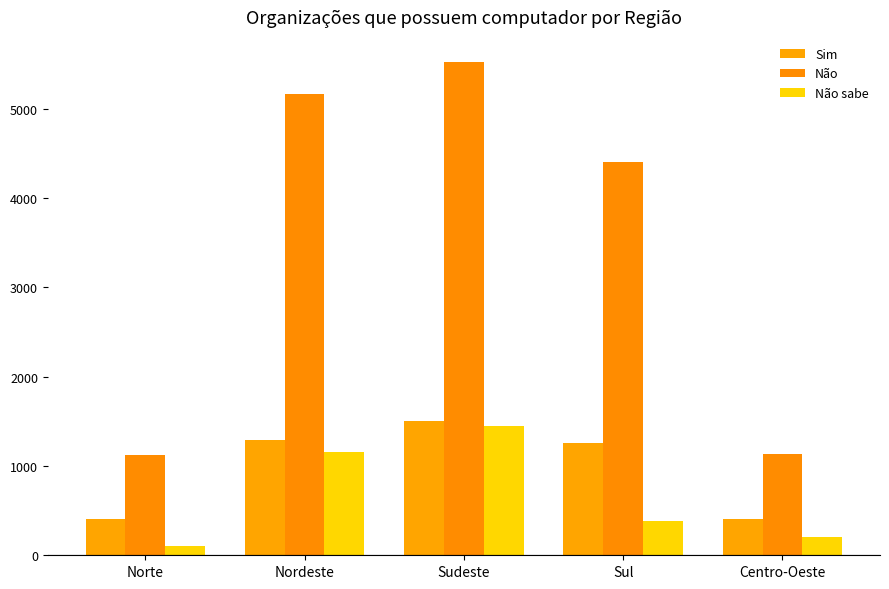

Is it true that Sim equals 411.6 at Centro-Oeste?

True